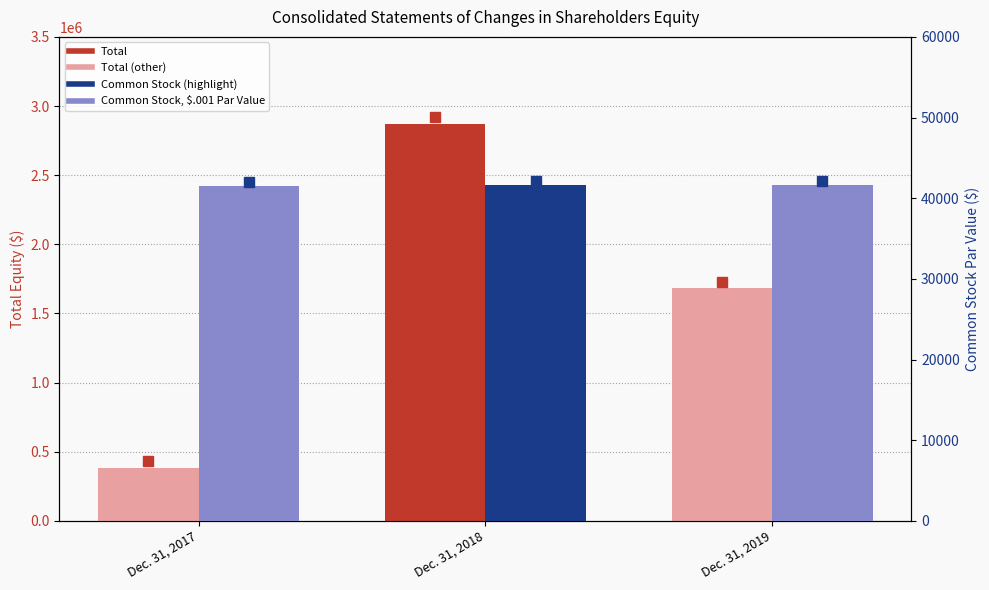

How many bars are there in each group?

2